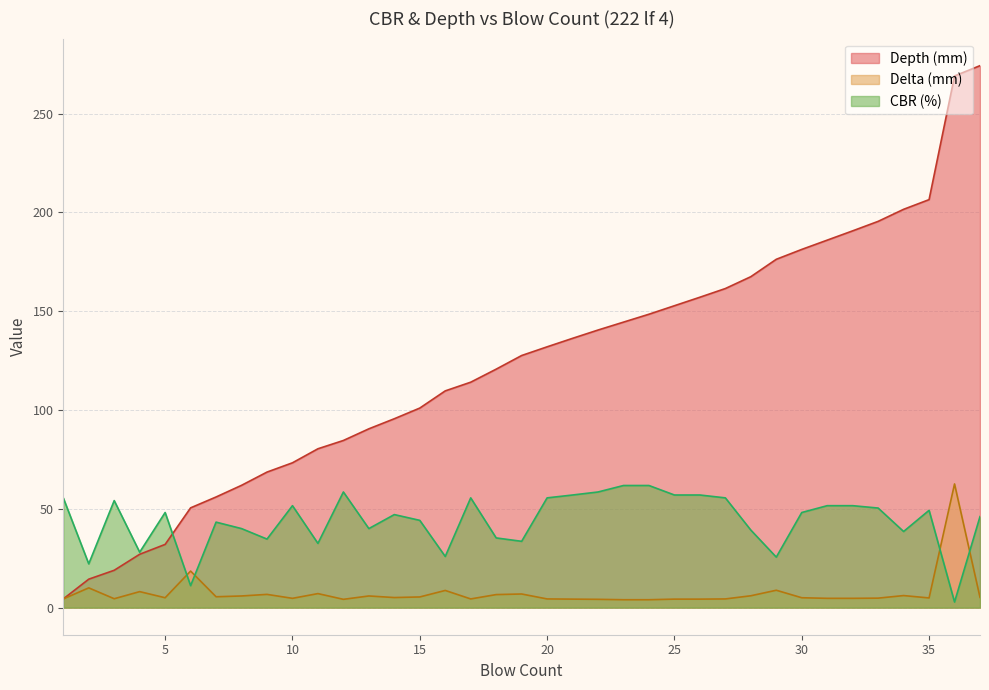

True or false: CBR (%) and Delta (mm) cross at least once.

True